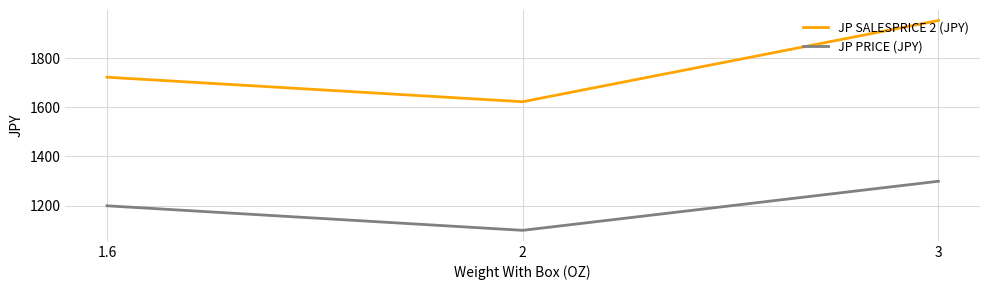

What is the maximum value shown in the chart?

1954